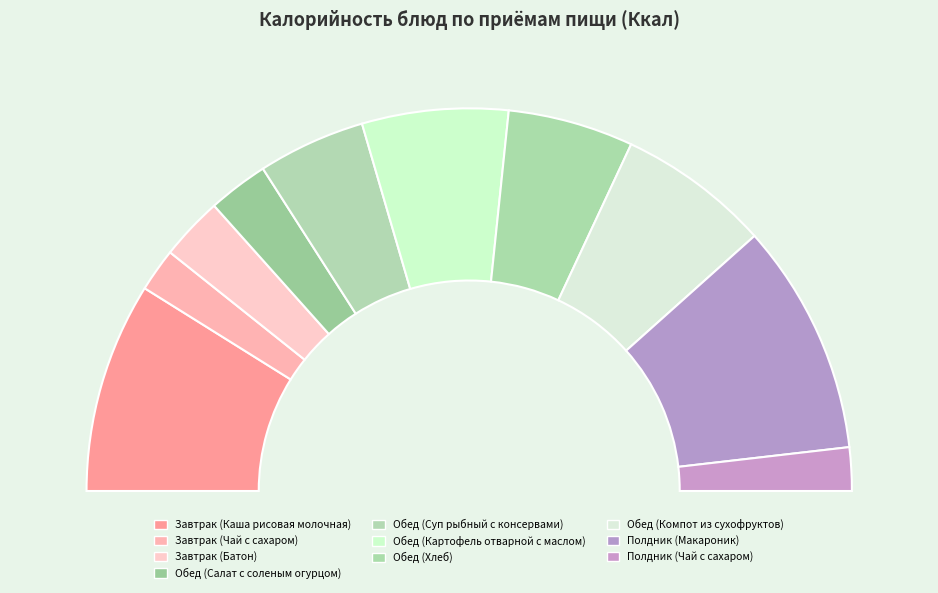

Is it true that Полдник (Чай с сахаром) is 4% of the pie?

True